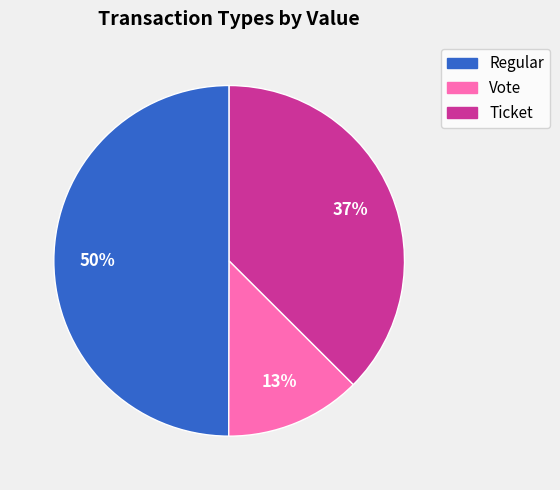

To the nearest percent, what is the difference between the largest and smallest slice percentages?

37%